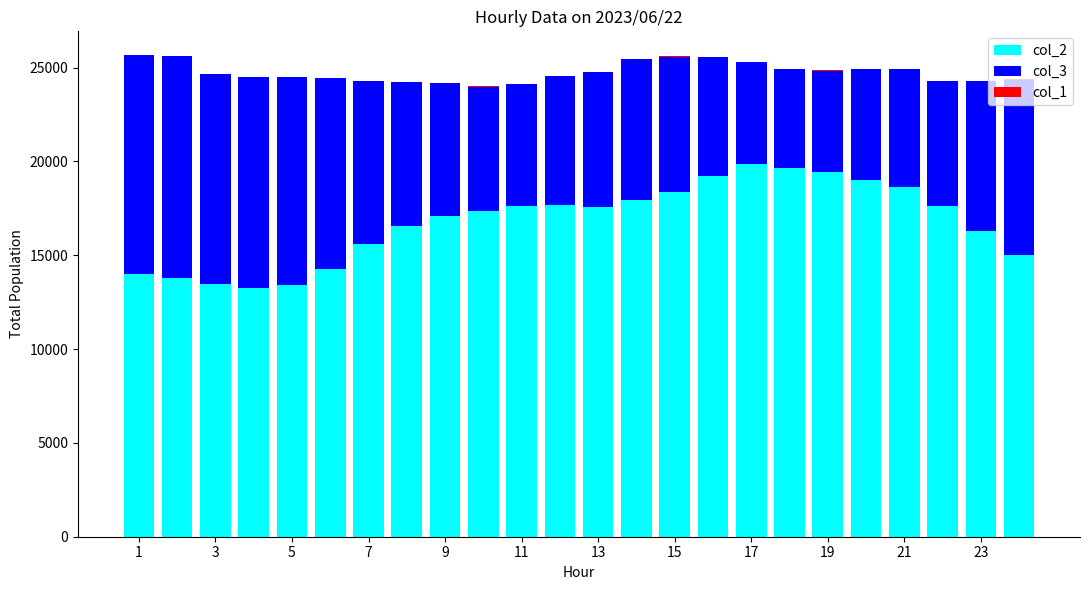

What is the value of the col_2 bar at the 23rd from the left?

16276